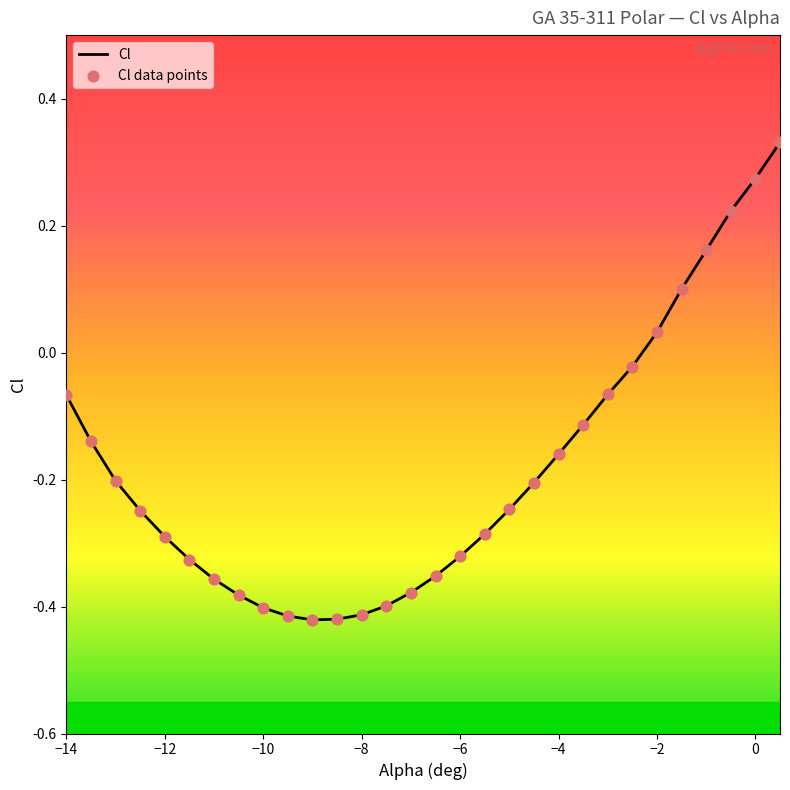

Between -9 and -12, which is larger?

-12